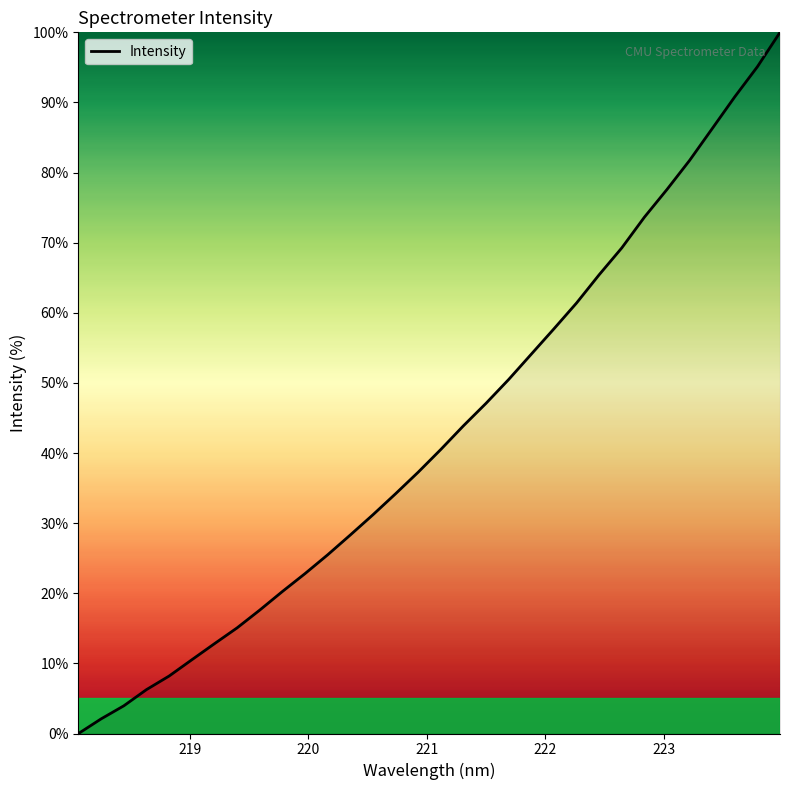

What is the difference between the maximum and minimum values?

100.0